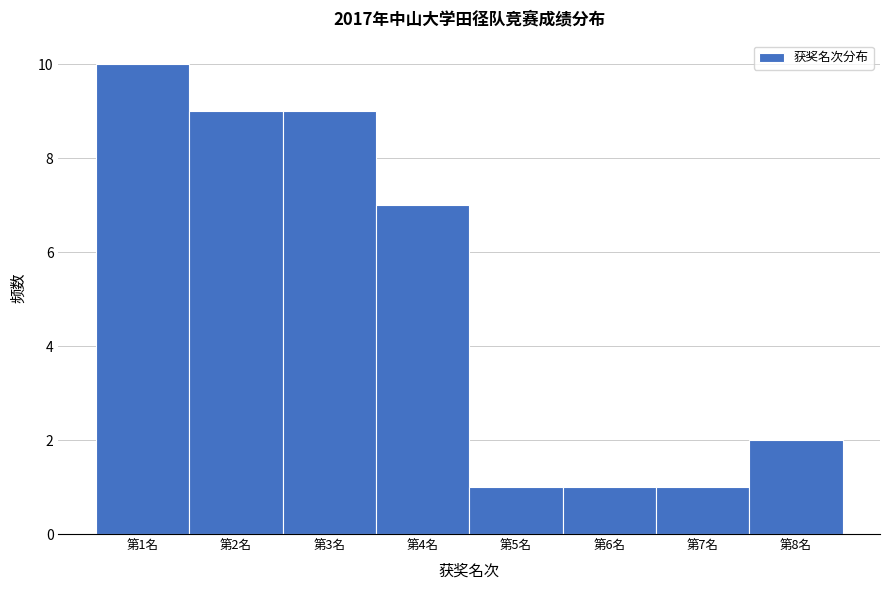

Reading left to right, transcribe this chart: for each bar, give the range it covers on the x-axis and its height. The values are not printed on the chart, so give them approximately, as read against the axis.

0.5 to 1.5: 10
1.5 to 2.5: 9
2.5 to 3.5: 9
3.5 to 4.5: 7
4.5 to 5.5: 1
5.5 to 6.5: 1
6.5 to 7.5: 1
7.5 to 8.5: 2